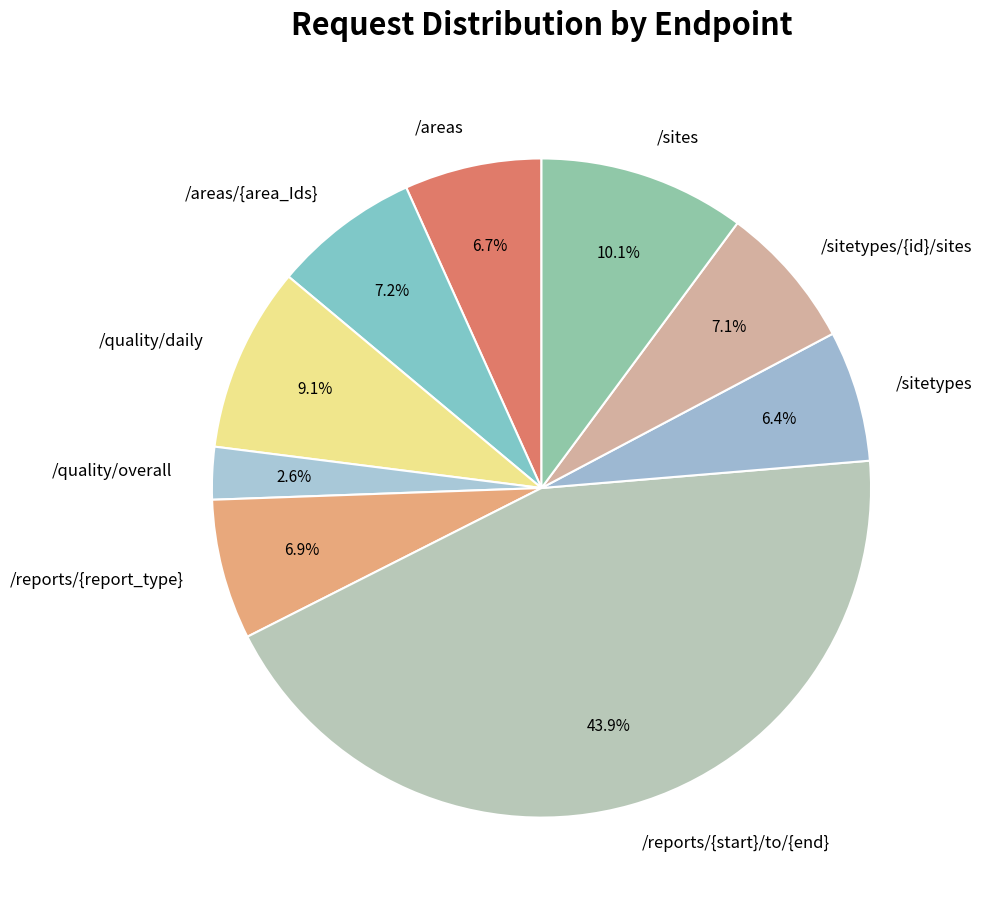

How many segments does this pie chart have?

9